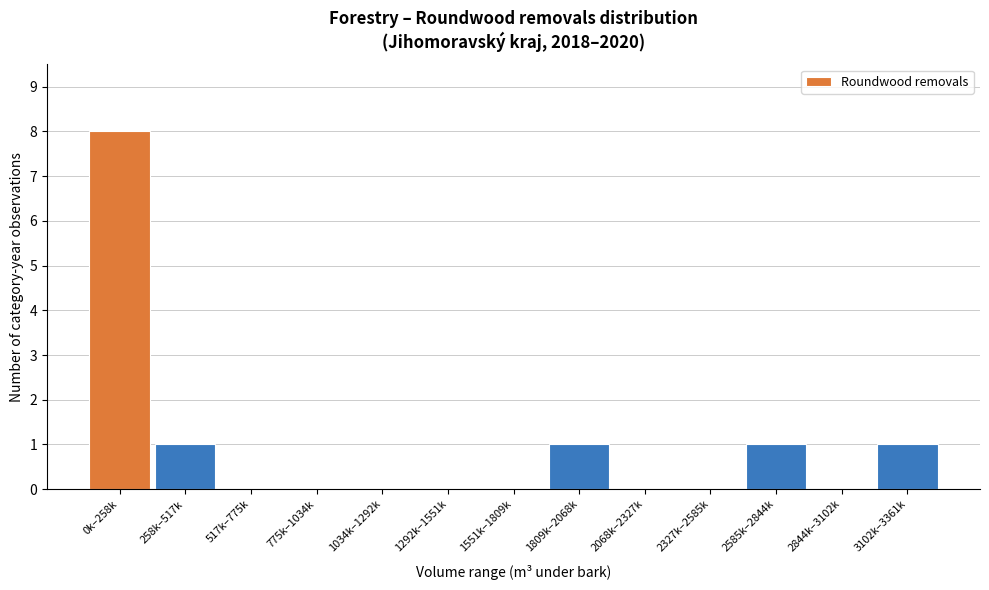

Reading right to left, transcribe all the data shown in this chart.

3102k–3361k=1	2844k–3102k=0	2585k–2844k=1	2327k–2585k=0	2068k–2327k=0	1809k–2068k=1	1551k–1809k=0	1292k–1551k=0	1034k–1292k=0	775k–1034k=0	517k–775k=0	258k–517k=1	0k–258k=8